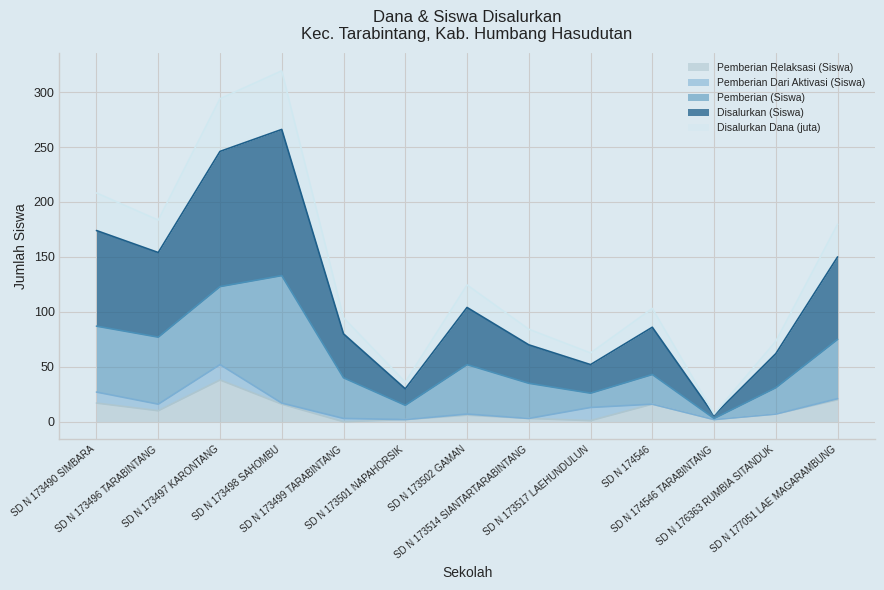

True or false: Disalurkan Dana (juta) has a value of 94.6 at SD N 173499 TARABINTANG.

True